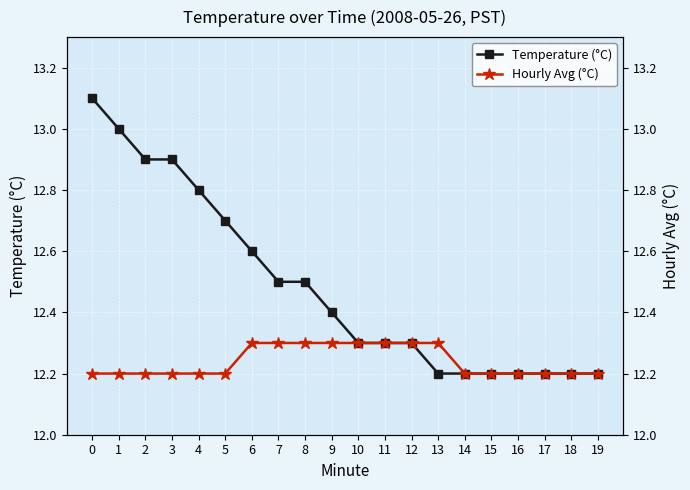

What is the smallest value displayed?

12.2